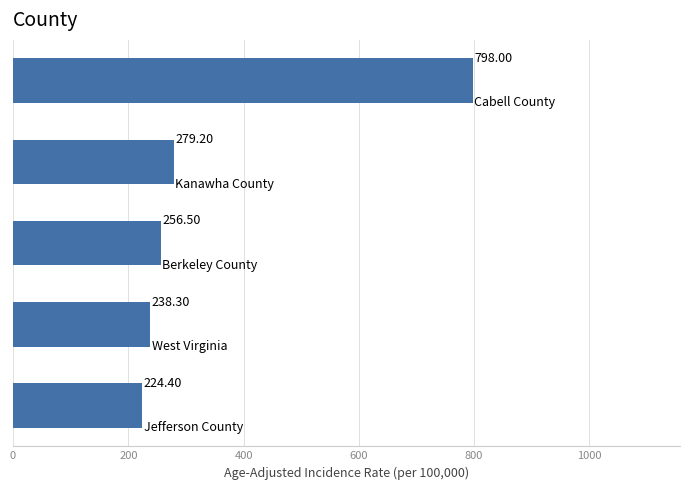

What is the sum of all values?

1796.4